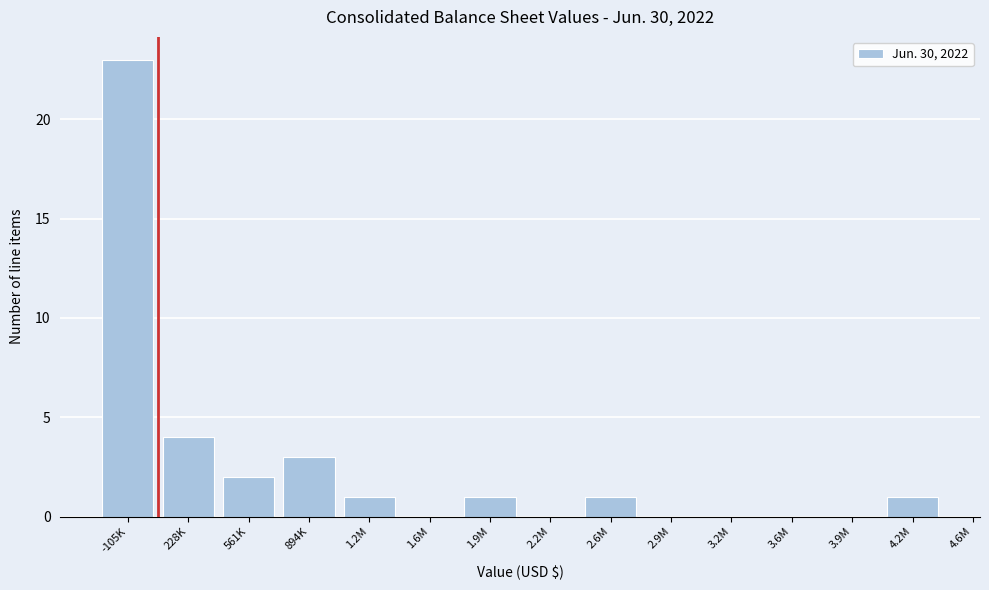

Reading right to left, what are all the values shown in this chart?

4.2M=1	3.9M=0	3.6M=0	3.2M=0	2.9M=0	2.6M=1	2.2M=0	1.9M=1	1.6M=0	1.2M=1	894K=3	561K=2	228K=4	-105K=23